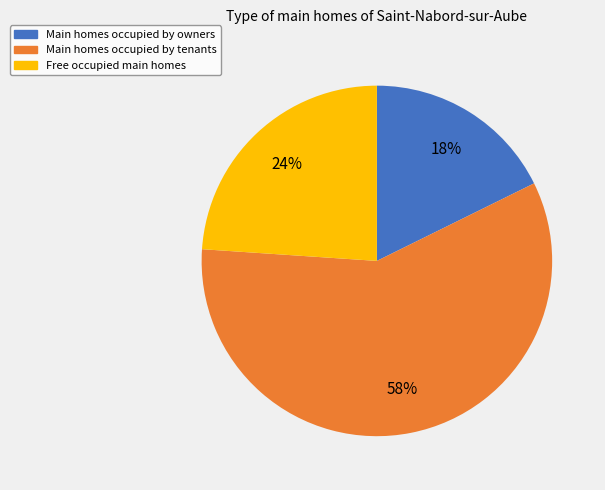

Is there any slice that represents more than half of the pie?

Yes